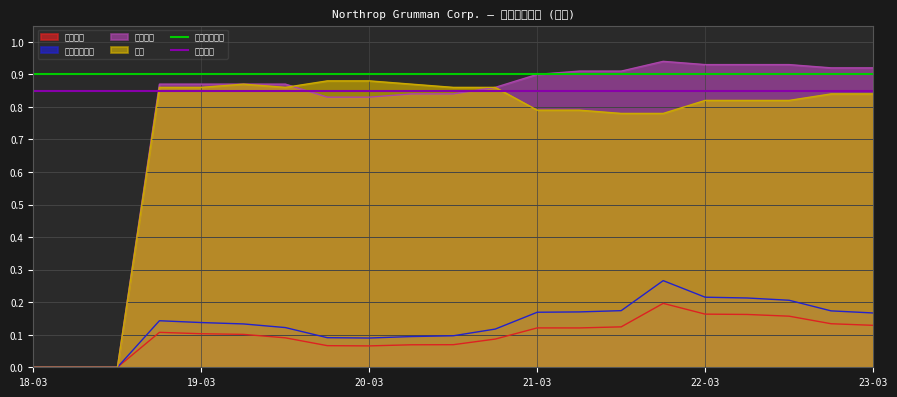

True or false: 息稅前獲利率 has a value of 0.0 at 21-03.

False